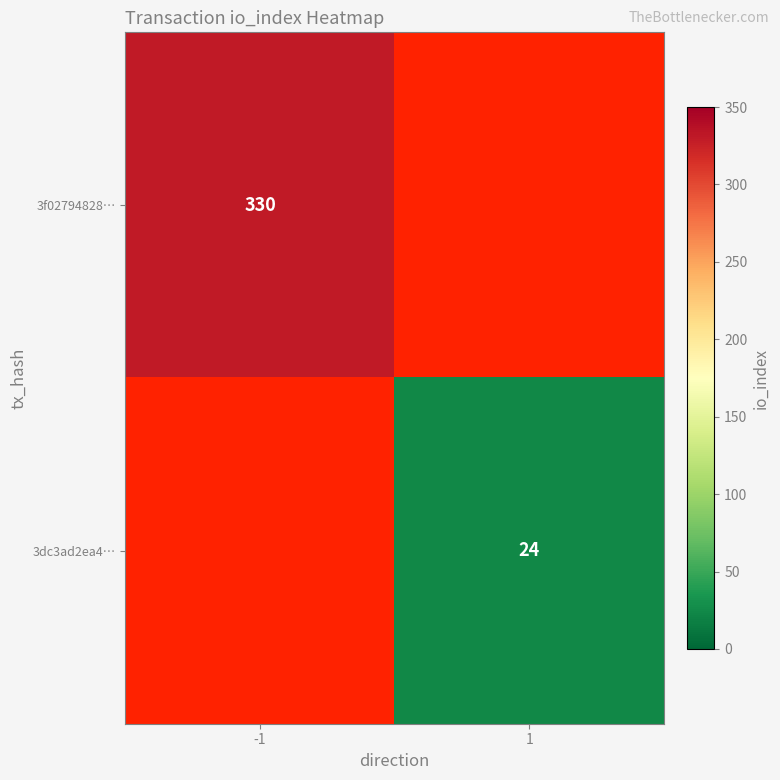

The 3f02794828… series shows 330 at -1. True or false?

True